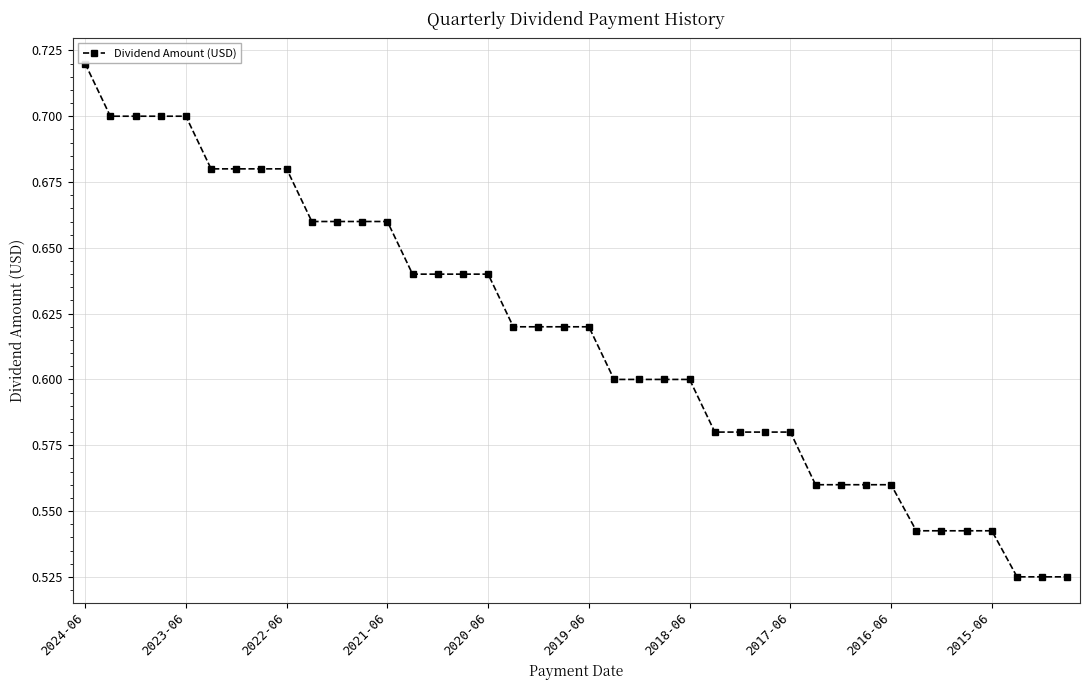

How many lines are shown in the chart?

1